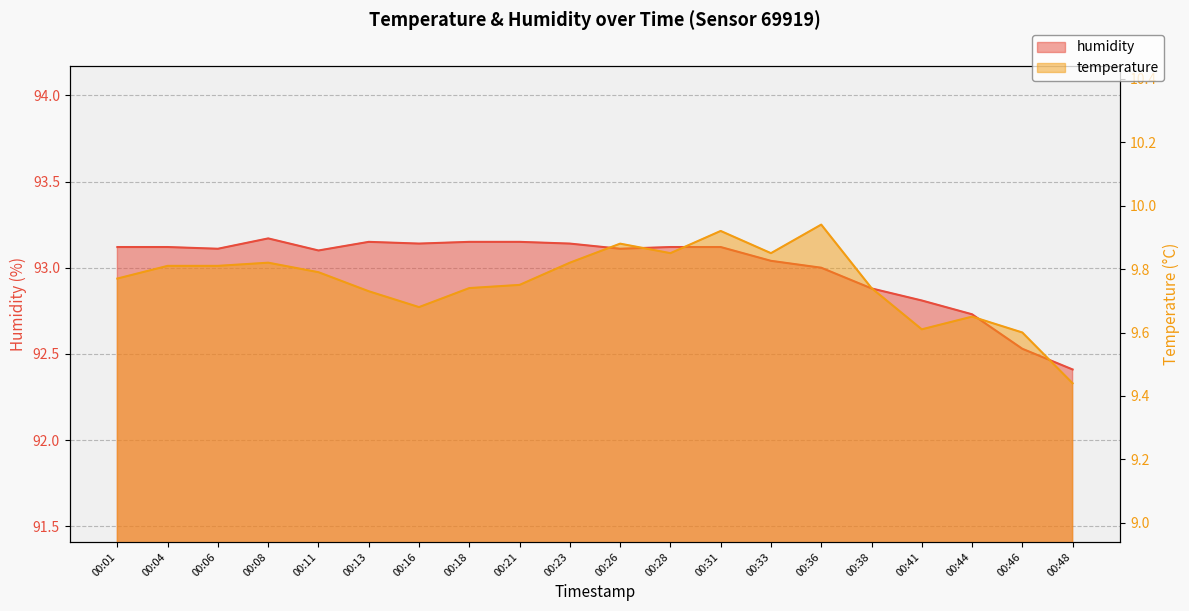

Is the value of temperature at 00:18 greater than the value of humidity at 00:31?

No